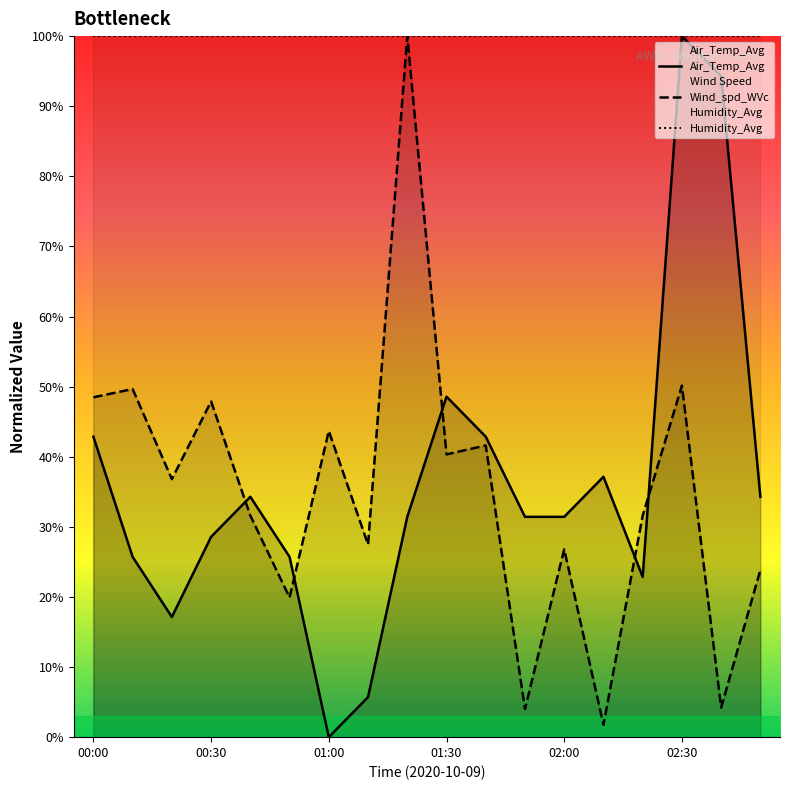

How many data points does each series have?

18